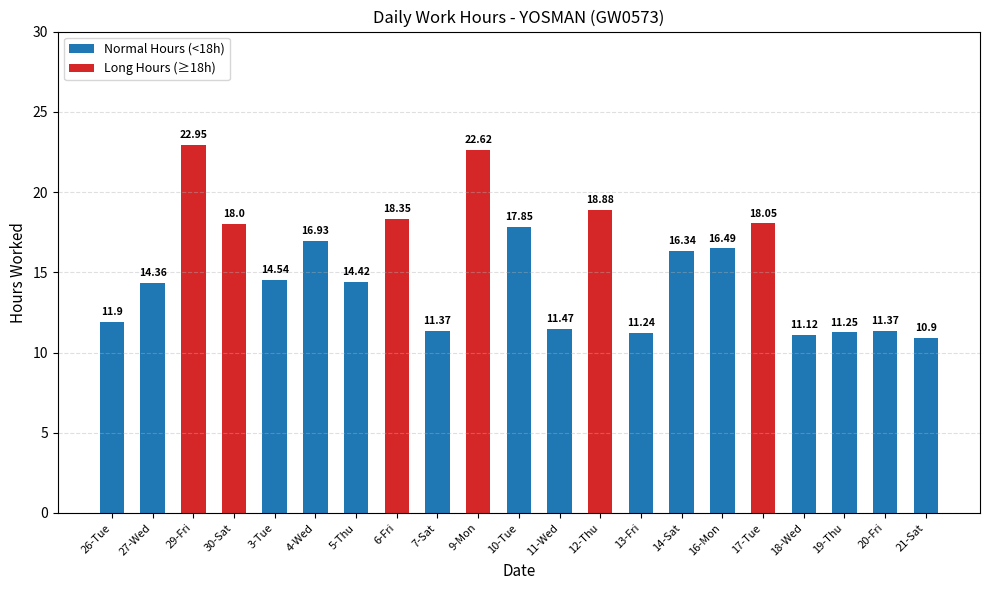

What is the sum of all values?

320.4